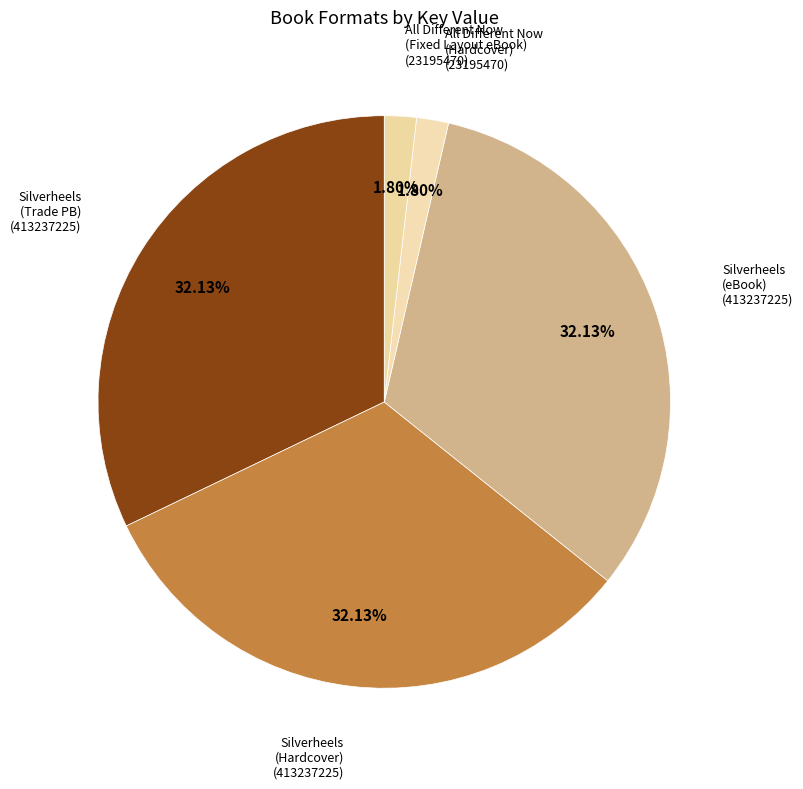

How many segments does this pie chart have?

5